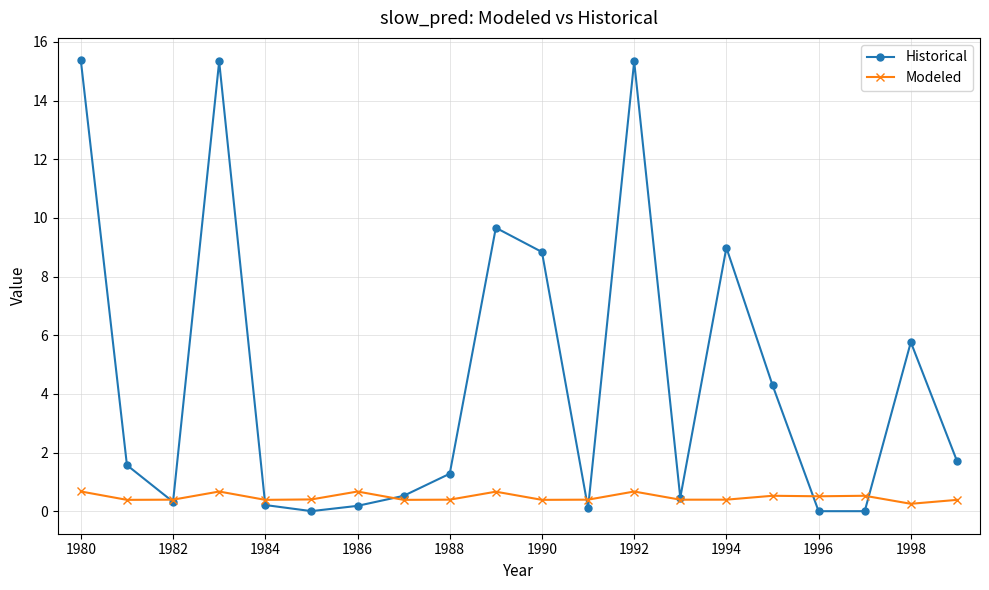

What is the value of the Modeled point at the 18th from the left?

0.5